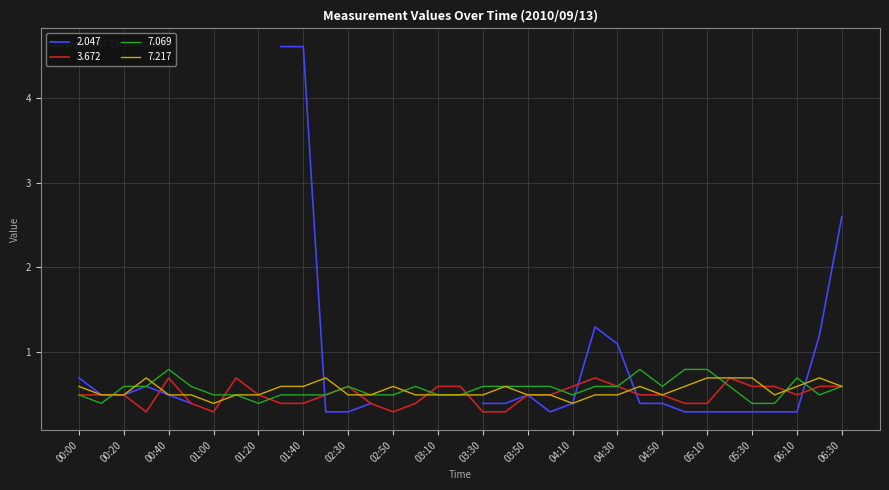

What is the spread (max minus min) of values at 2010/09/13 02:40?

0.1